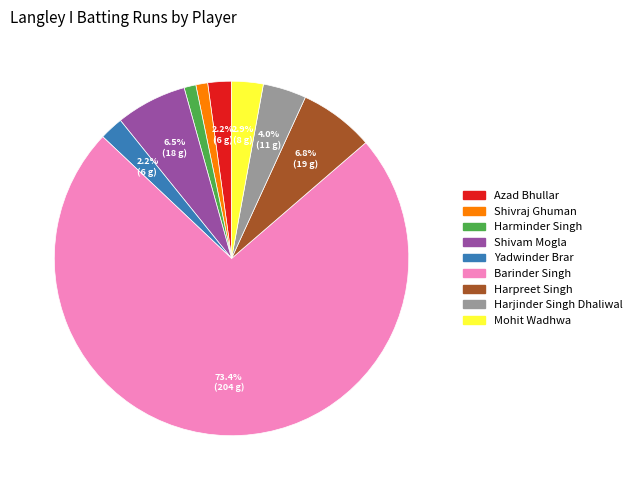

To the nearest percent, what portion does Mohit Wadhwa represent?

3%